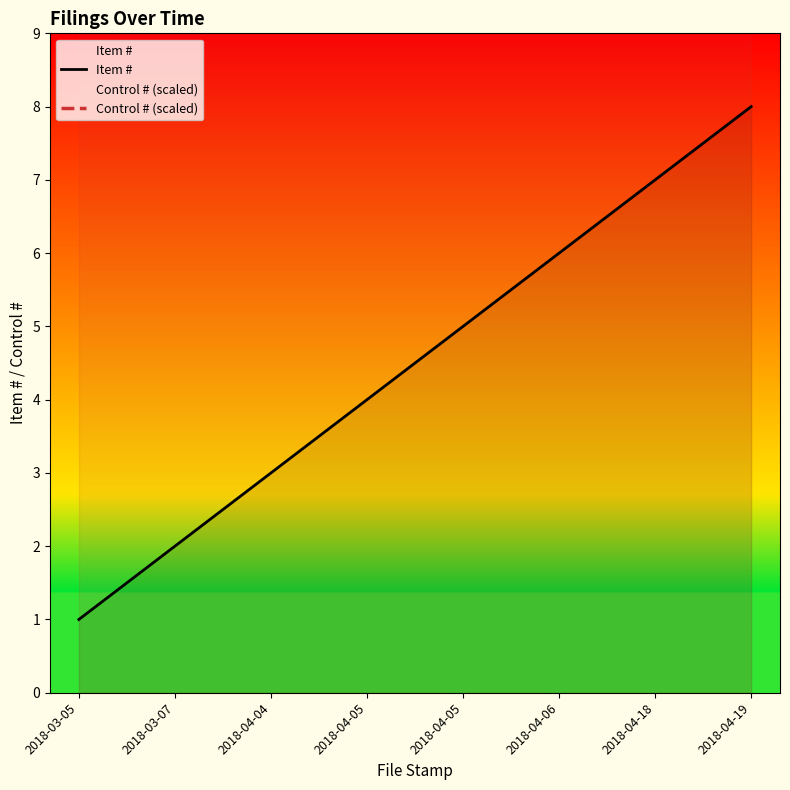

What is the label of the 4th point from the left?

2018-04-05